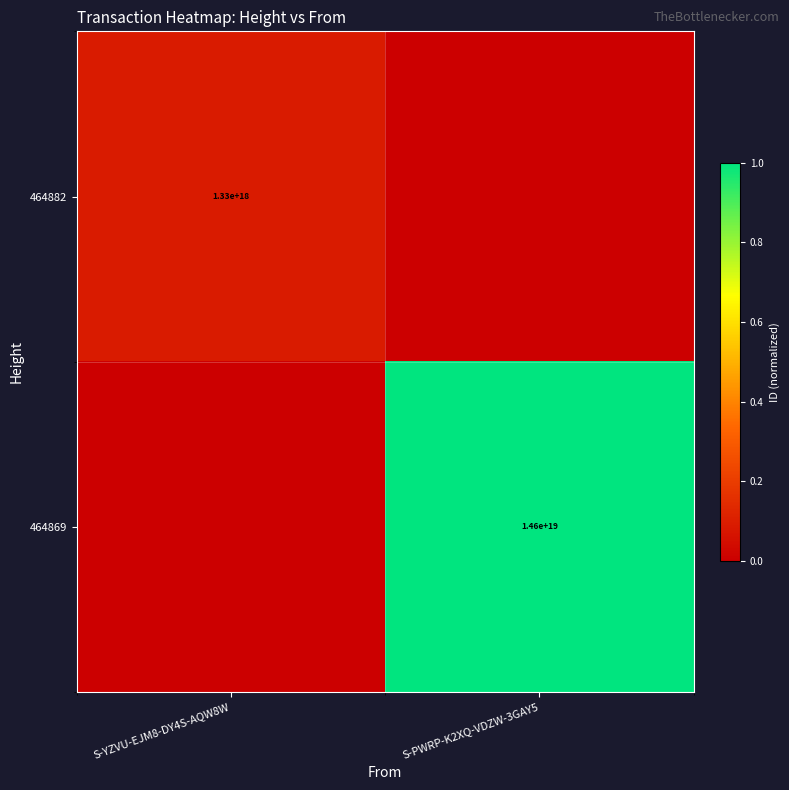

Is it true that 464882 equals 411406332178818944 at S-YZVU-EJM8-DY4S-AQW8W?

False